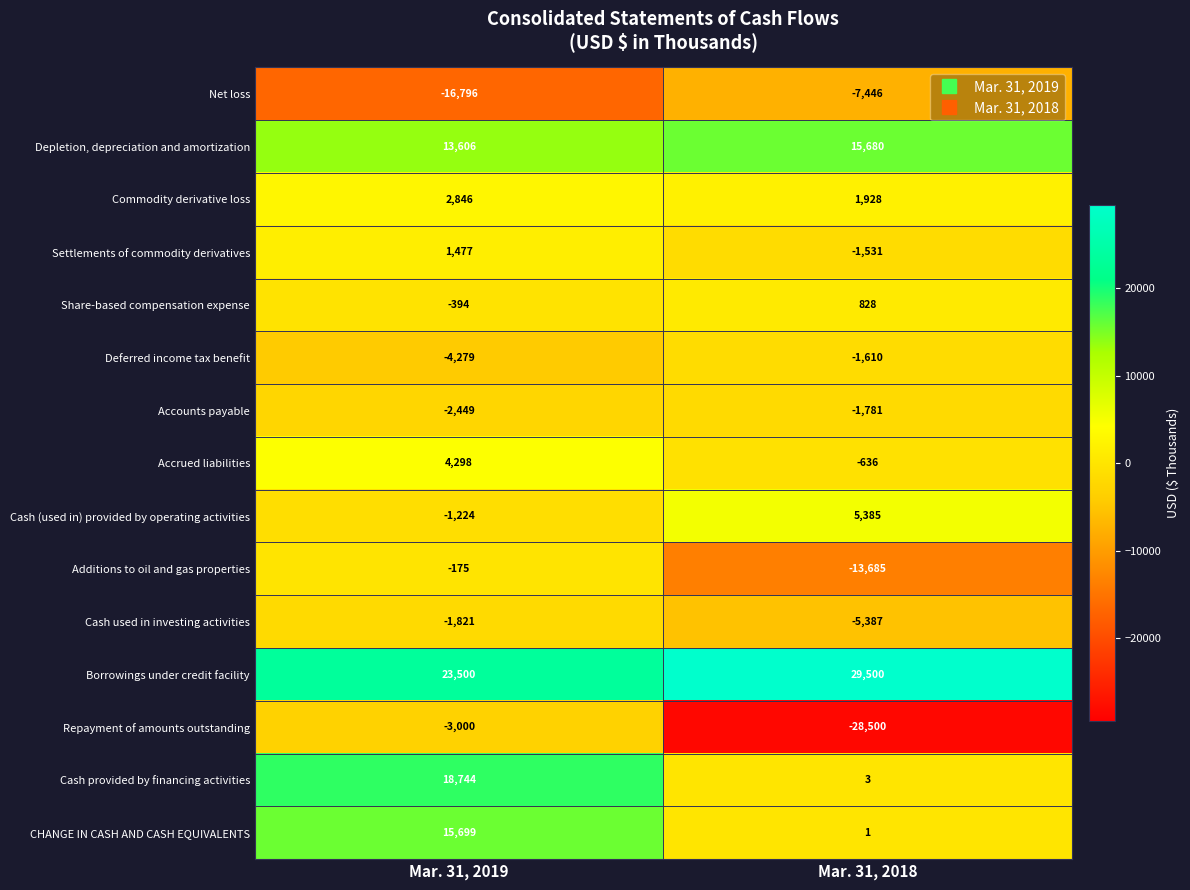

Rank the series at Mar. 31, 2019 from lowest to highest value.

Net loss, Deferred income tax benefit, Repayment of amounts outstanding, Accounts payable, Cash used in investing activities, Cash (used in) provided by operating activities, Share-based compensation expense, Additions to oil and gas properties, Settlements of commodity derivatives, Commodity derivative loss, Accrued liabilities, Depletion, depreciation and amortization, CHANGE IN CASH AND CASH EQUIVALENTS, Cash provided by financing activities, Borrowings under credit facility